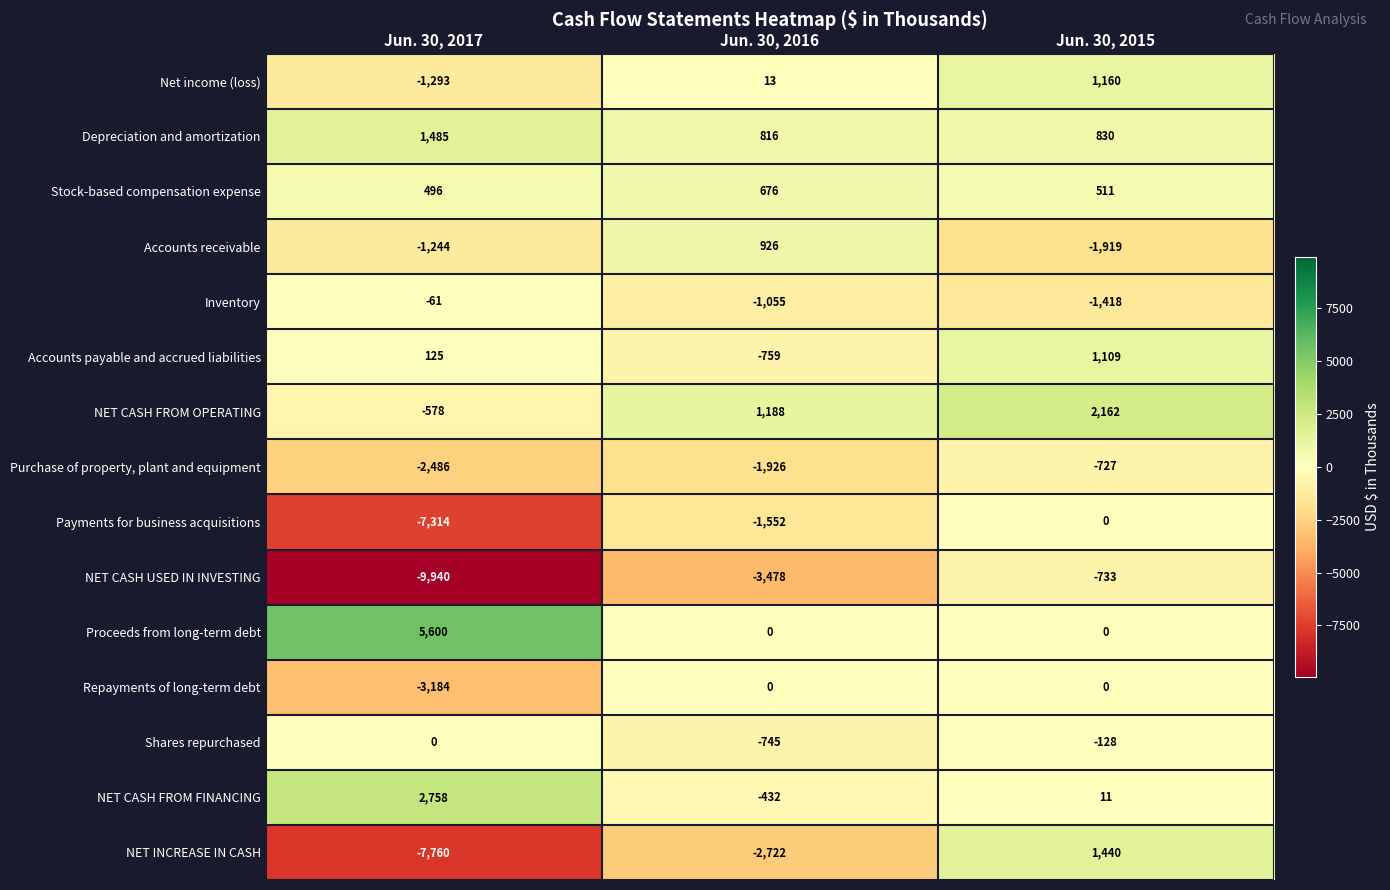

What is the sum of the NET INCREASE IN CASH values at Jun. 30, 2016 and Jun. 30, 2017?

-10482